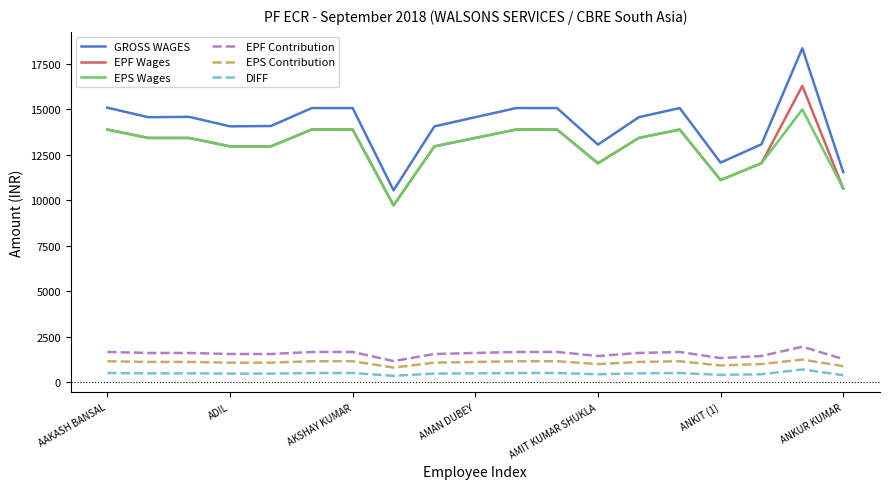

What is the highest value of the EPF Contribution series?

1956